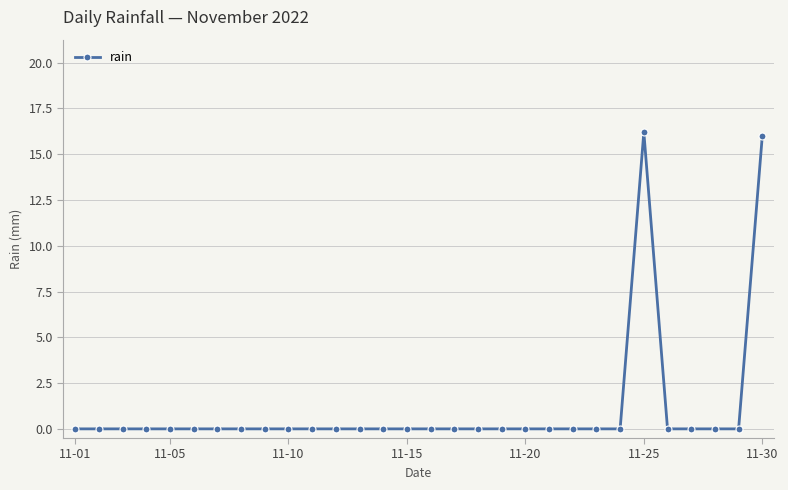

What is the difference between the second highest and minimum values?

16.0